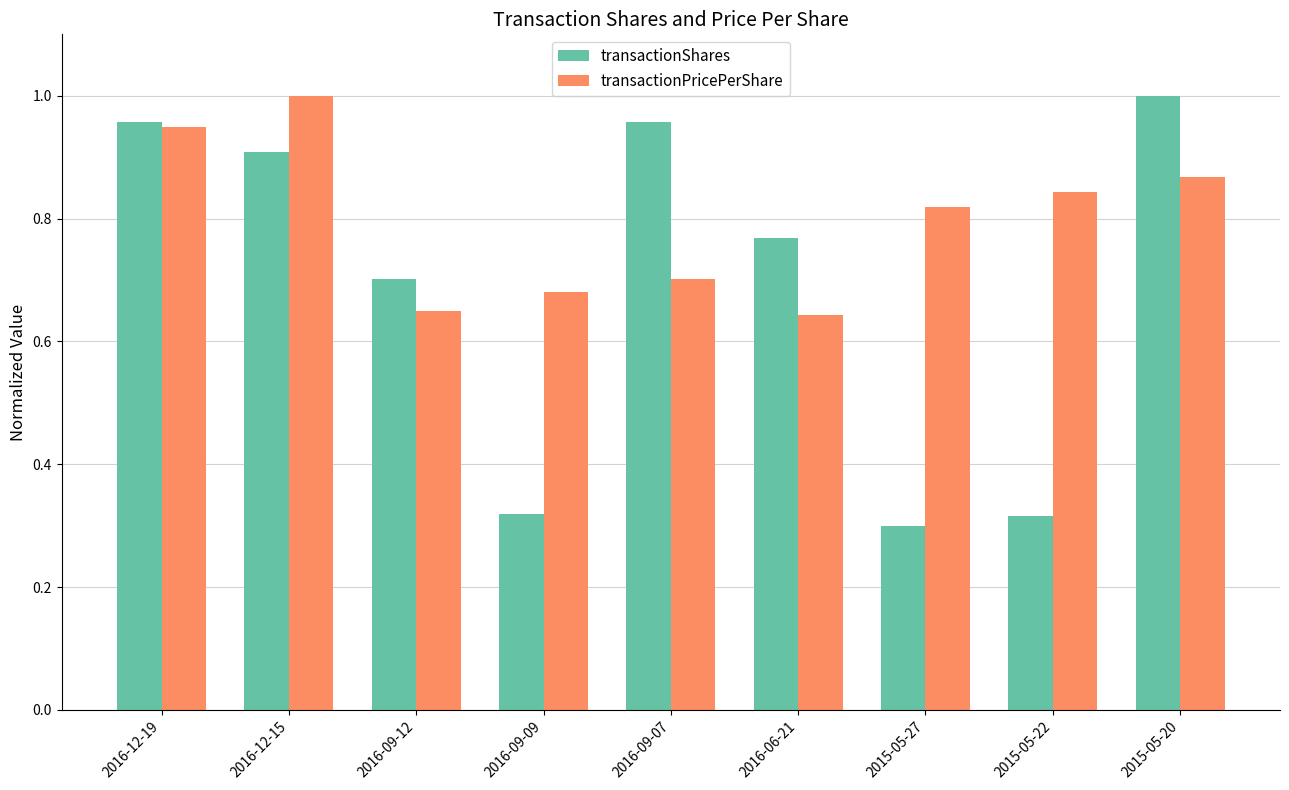

Rank the series by their average value, from highest to lowest.

transactionPricePerShare, transactionShares